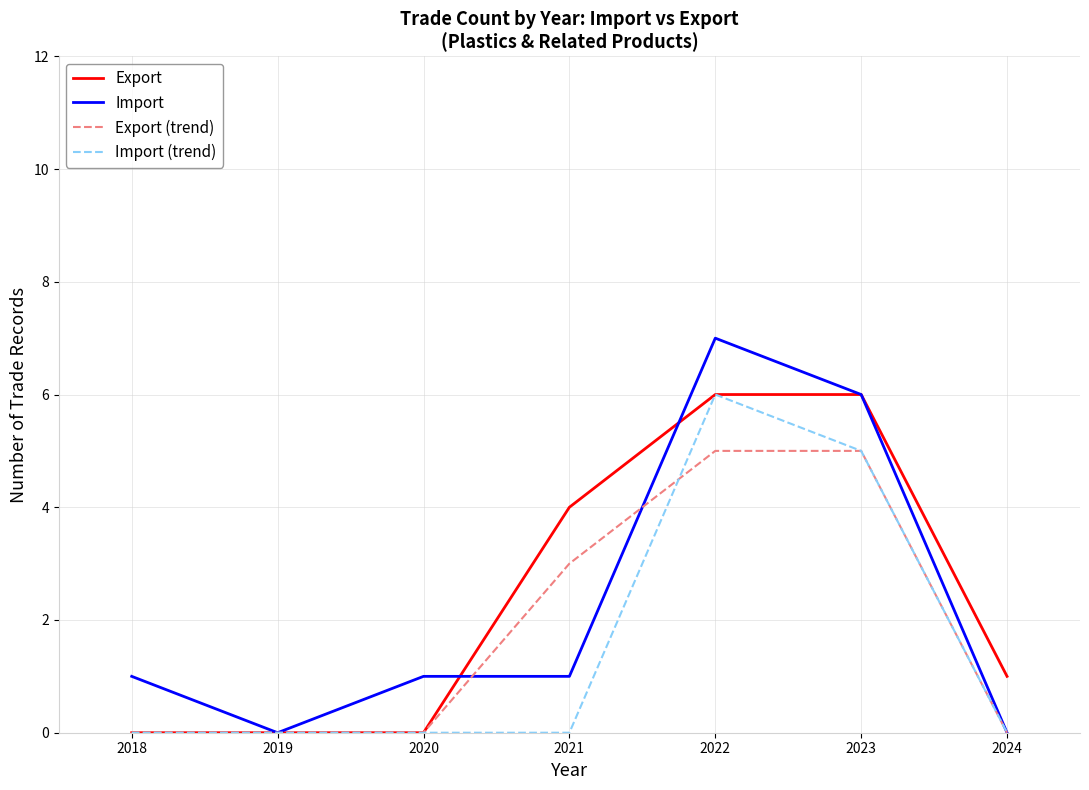

The value of Export at 2024 is 1. True or false?

True